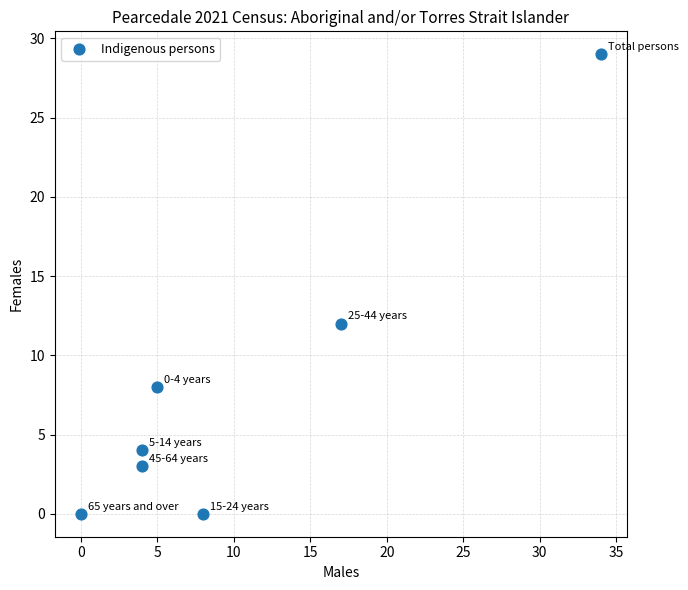

What Y value in the scatter plot is closest to 14?

12